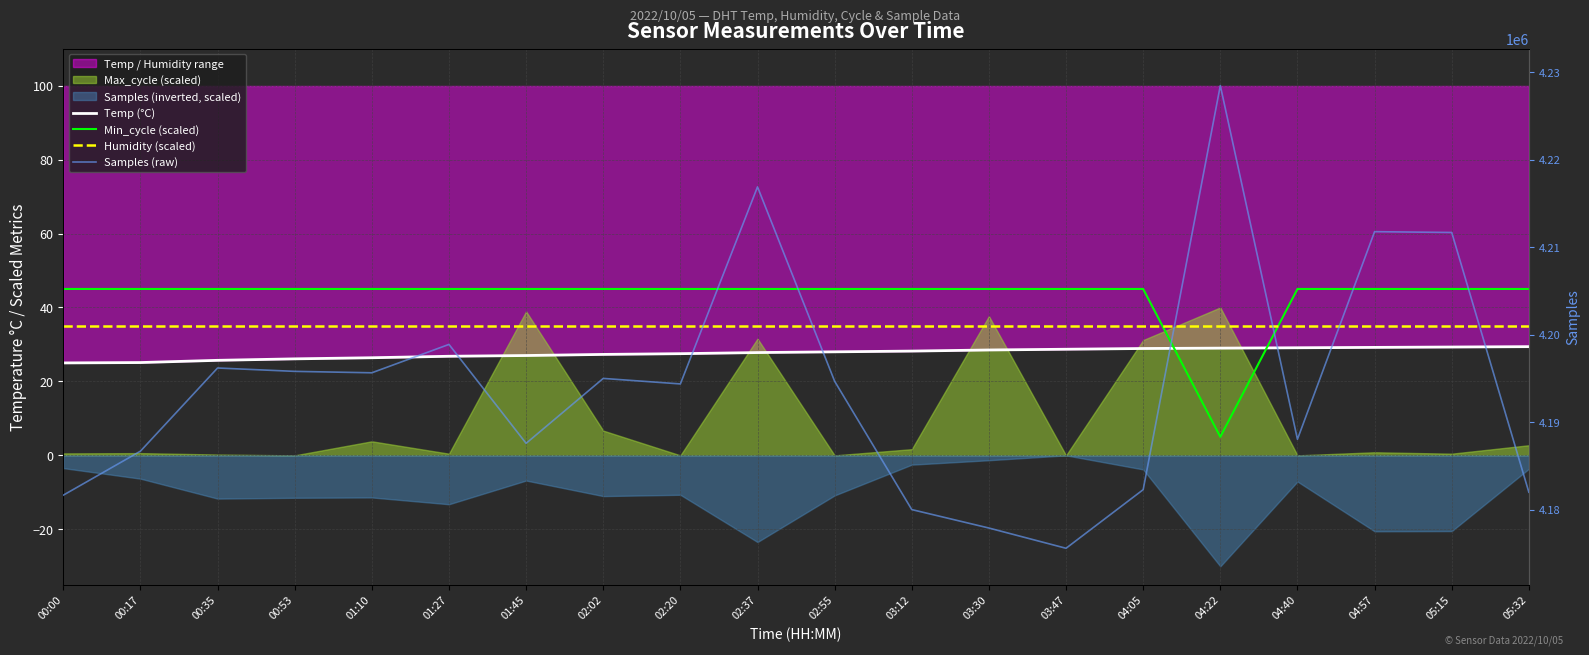

Reading right to left, extract all data points from this chart.

Temp (°C): 29.4	29.3	29.2	29.1	29.0	28.9	28.7	28.5	28.2	28.0	27.8	27.5	27.3	27.0	26.8	26.4	26.1	25.7	25.1	25.0
Min_cycle (scaled): 45.0	45.0	45.0	45.0	5.0	45.0	45.0	45.0	45.0	45.0	45.0	45.0	45.0	45.0	45.0	45.0	45.0	45.0	45.0	45.0
Humidity (scaled): 35.0	35.0	35.0	35.0	35.0	35.0	35.0	35.0	35.0	35.0	35.0	35.0	35.0	35.0	35.0	35.0	35.0	35.0	35.0	35.0
Samples (raw): 4181988.0	4211687.0	4211781.0	4188040.0	4228485.0	4182279.0	4175576.0	4177891.0	4180000.0	4194676.0	4216902.0	4194369.0	4195000.0	4187576.0	4198888.0	4195643.0	4195806.0	4196191.0	4186679.0	4181649.0